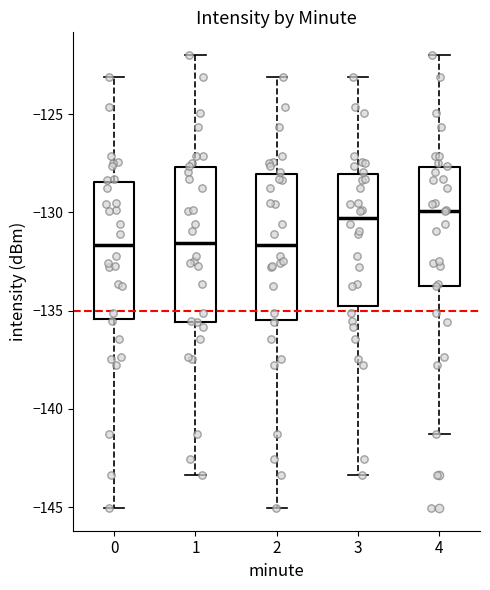

Reading left to right, transcribe this box plot: for each box, give where its median line is, the range the box spans, and where its two whiskers end, as read against the y-axis. The values are not printed on the chart, so give them approximately, as read against the axis.

0: median -131.5, box -135.5 to -128.5, whiskers -145.0 to -123.0
1: median -131.5, box -135.5 to -127.5, whiskers -143.5 to -122.0
2: median -131.5, box -135.5 to -128.0, whiskers -145.0 to -123.0
3: median -130.5, box -135.0 to -128.0, whiskers -143.5 to -123.0
4: median -130.0, box -133.5 to -127.5, whiskers -141.5 to -122.0